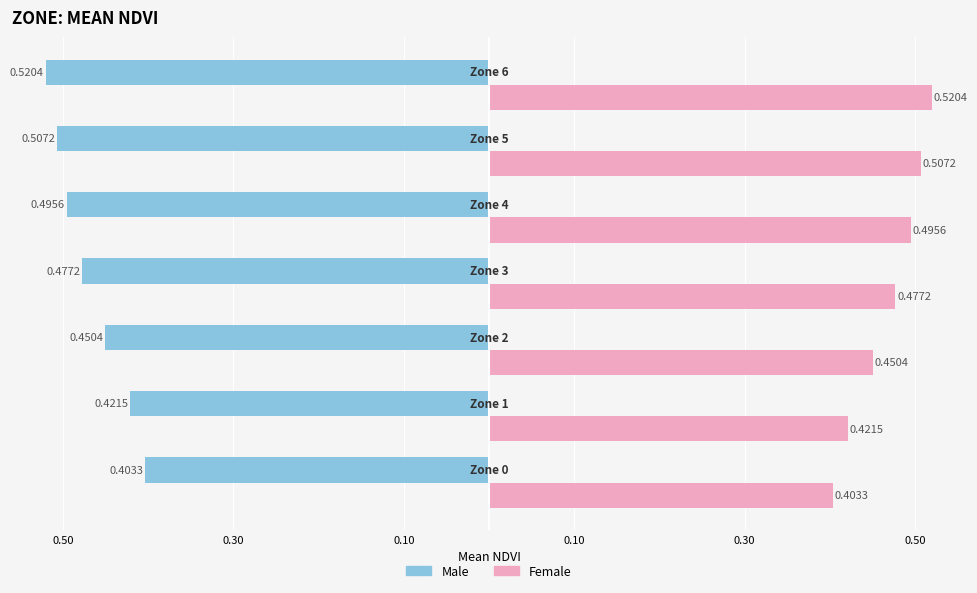

What are all the series names shown in the legend?

Male, Female